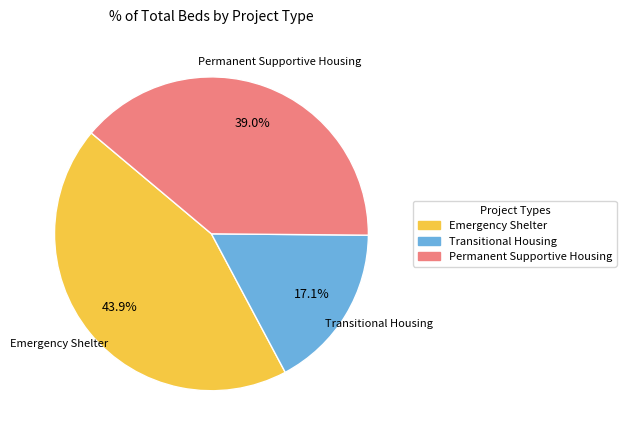

Is it true that Permanent Supportive Housing is 54% of the pie?

False